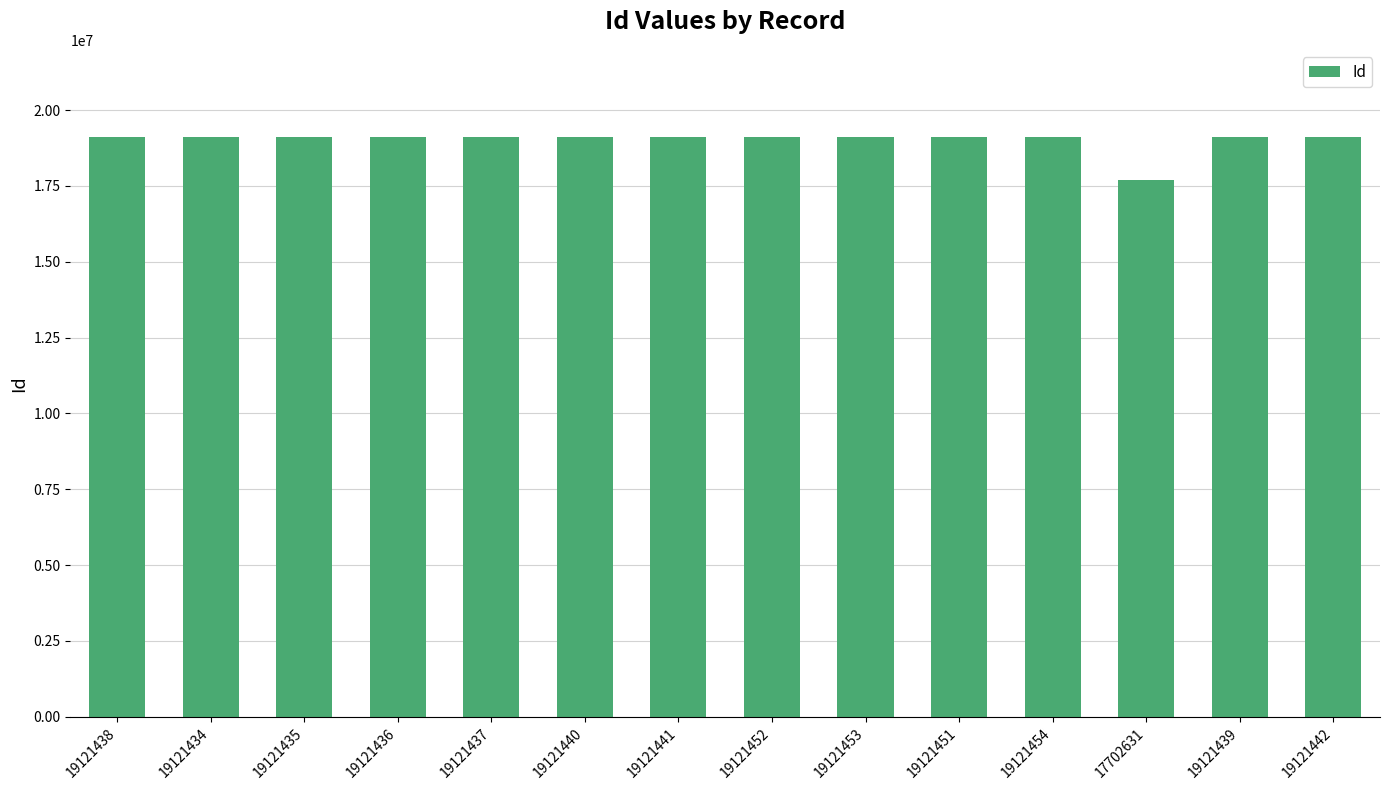

What is the label of the 11th bar from the right?

19121436